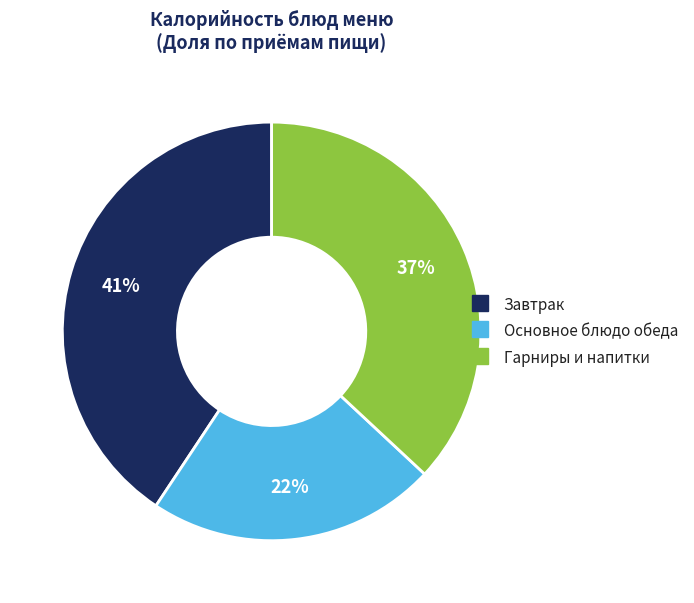

Does any single category account for the majority?

No